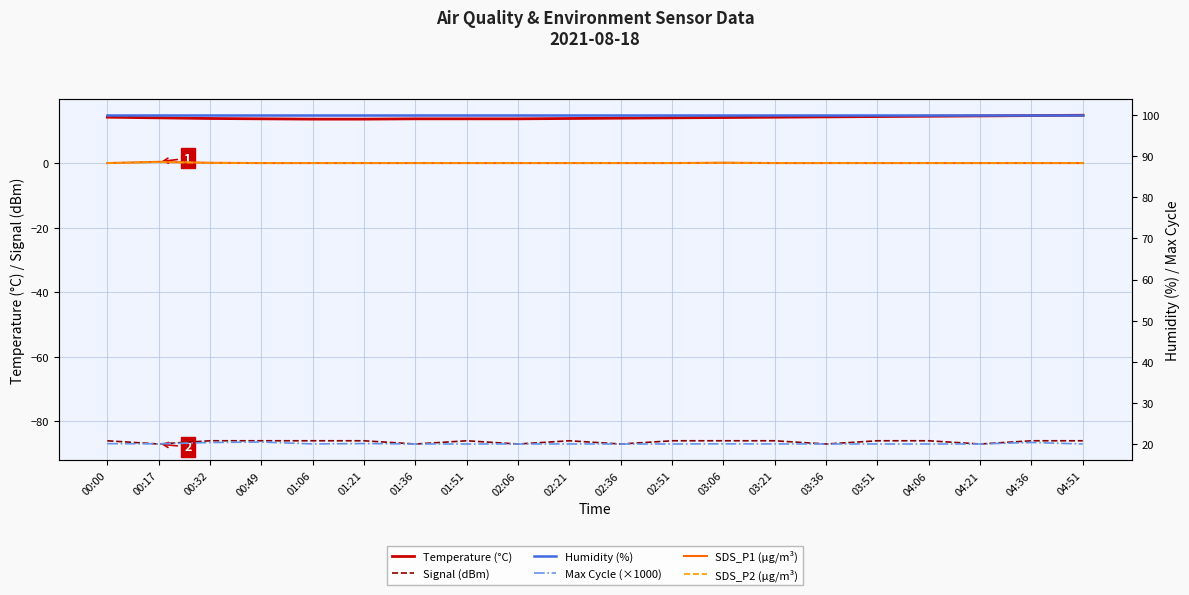

At which label is SDS_P2 (µg/m³) closest to 0?

00:00